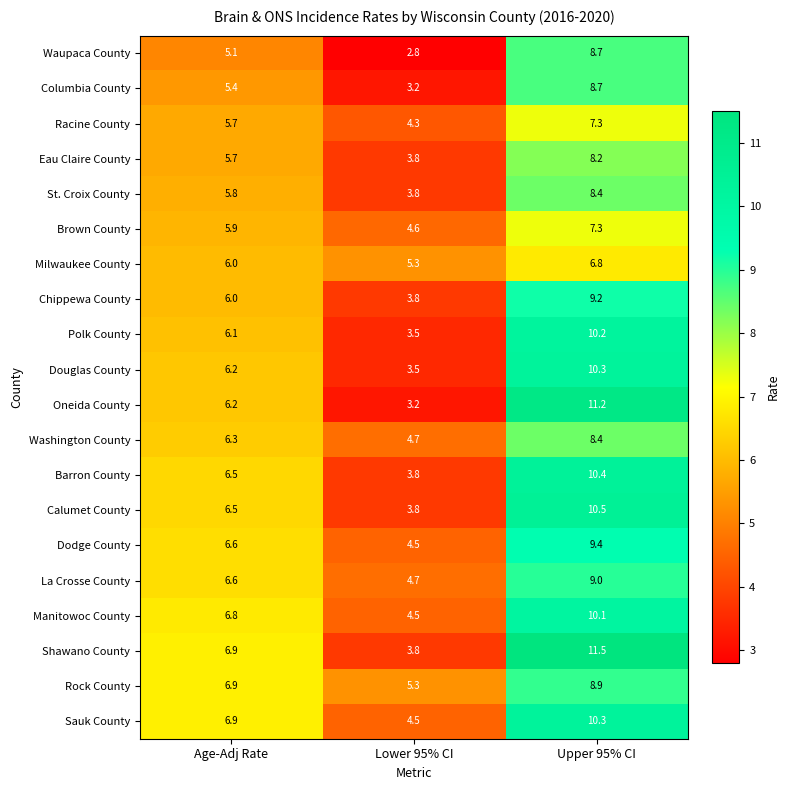

The value of La Crosse County at Upper 95% CI is 9.0. True or false?

True